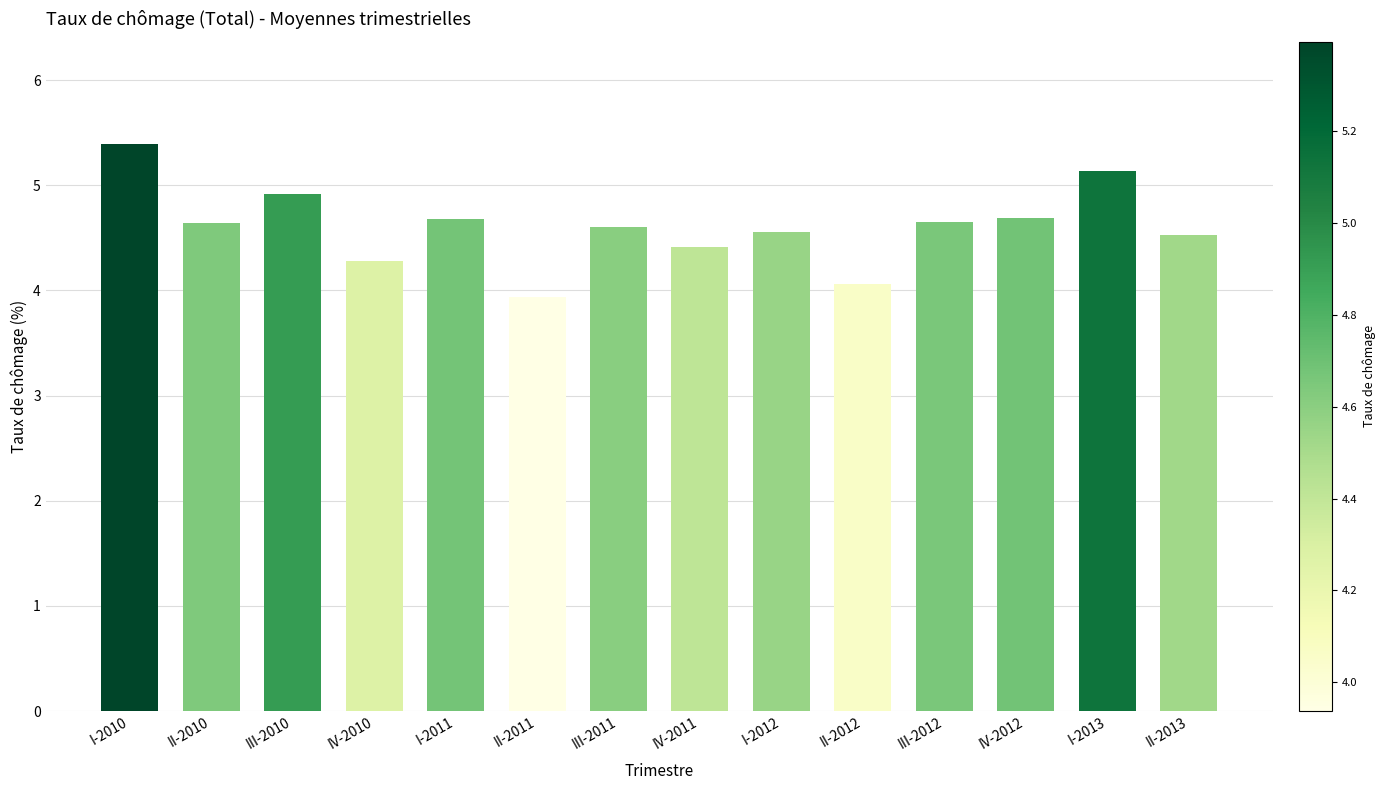

Between II-2012 and III-2010, which is larger?

III-2010